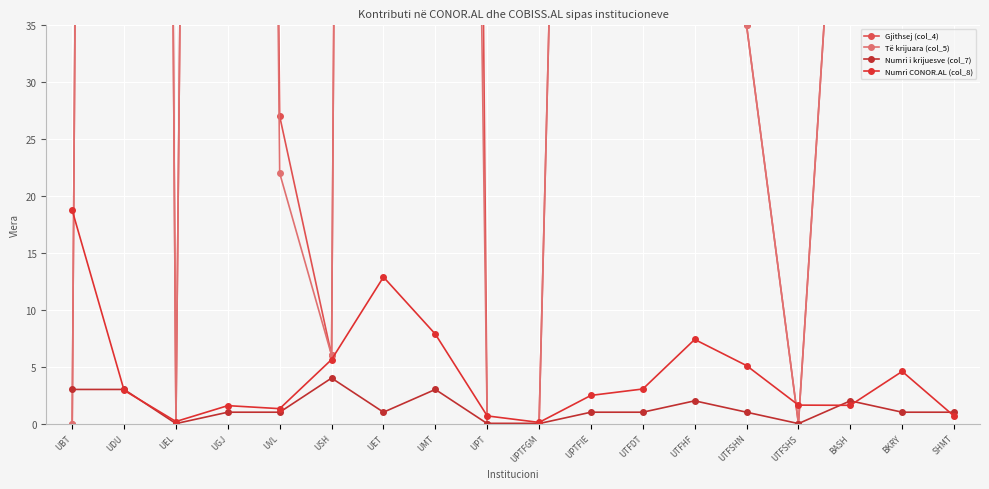

At which category does Gjithsej (col_4) reach its first local valley?

UEL